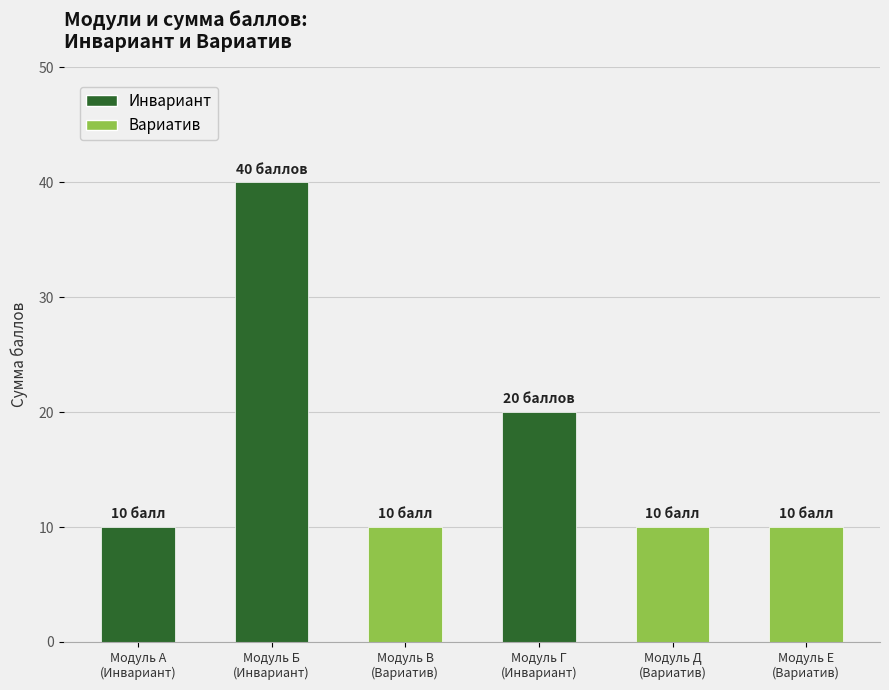

What is the highest value of the Инвариант series?

40